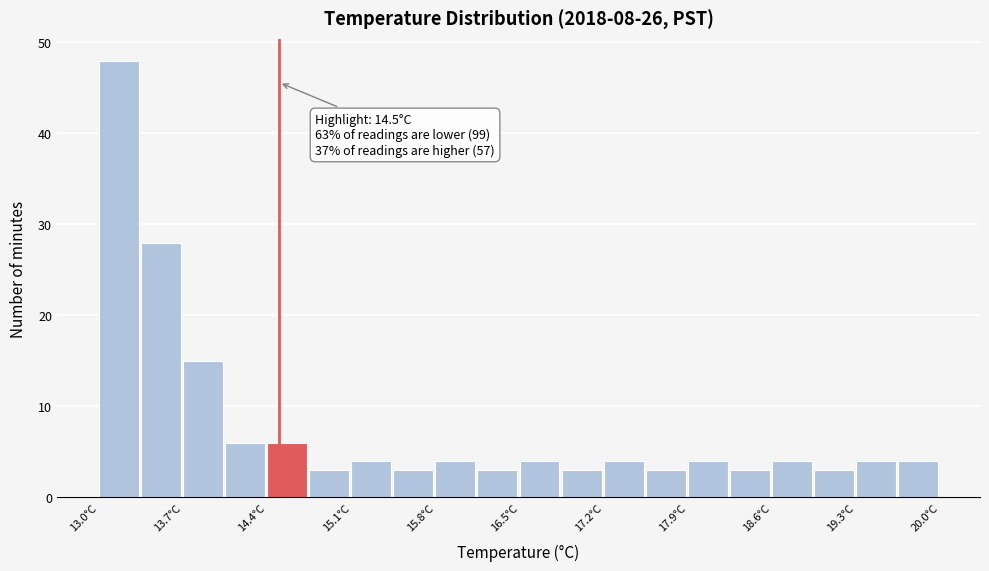

Read against the x-axis, roughly where is the centre of the tallest bar?

13.2